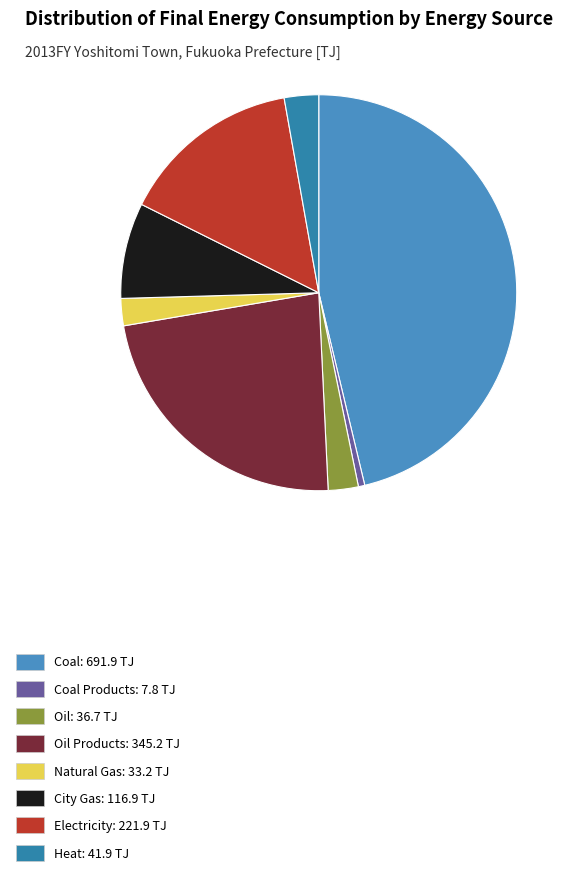

Count the number of slices in the pie.

8